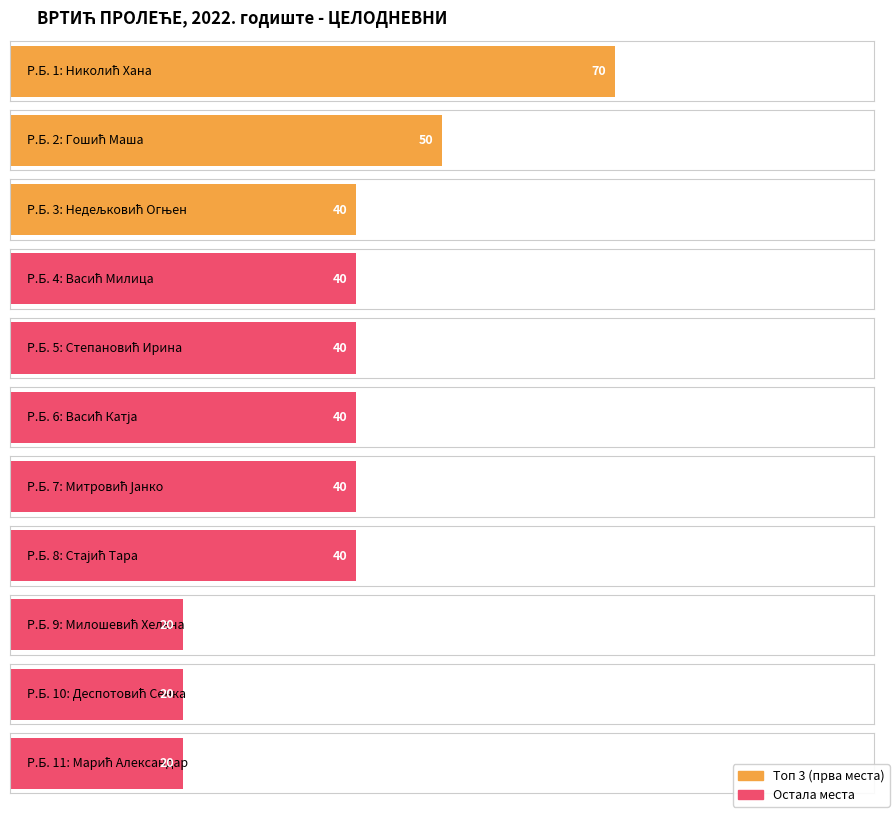

The value at Васић Милица is 40. True or false?

True